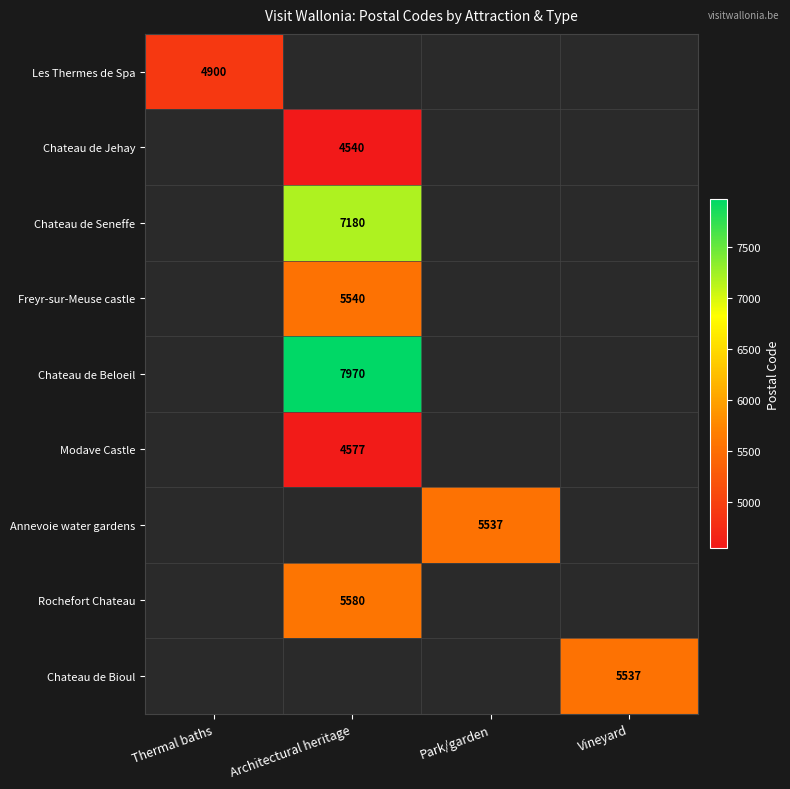

How many series are shown in this chart?

9